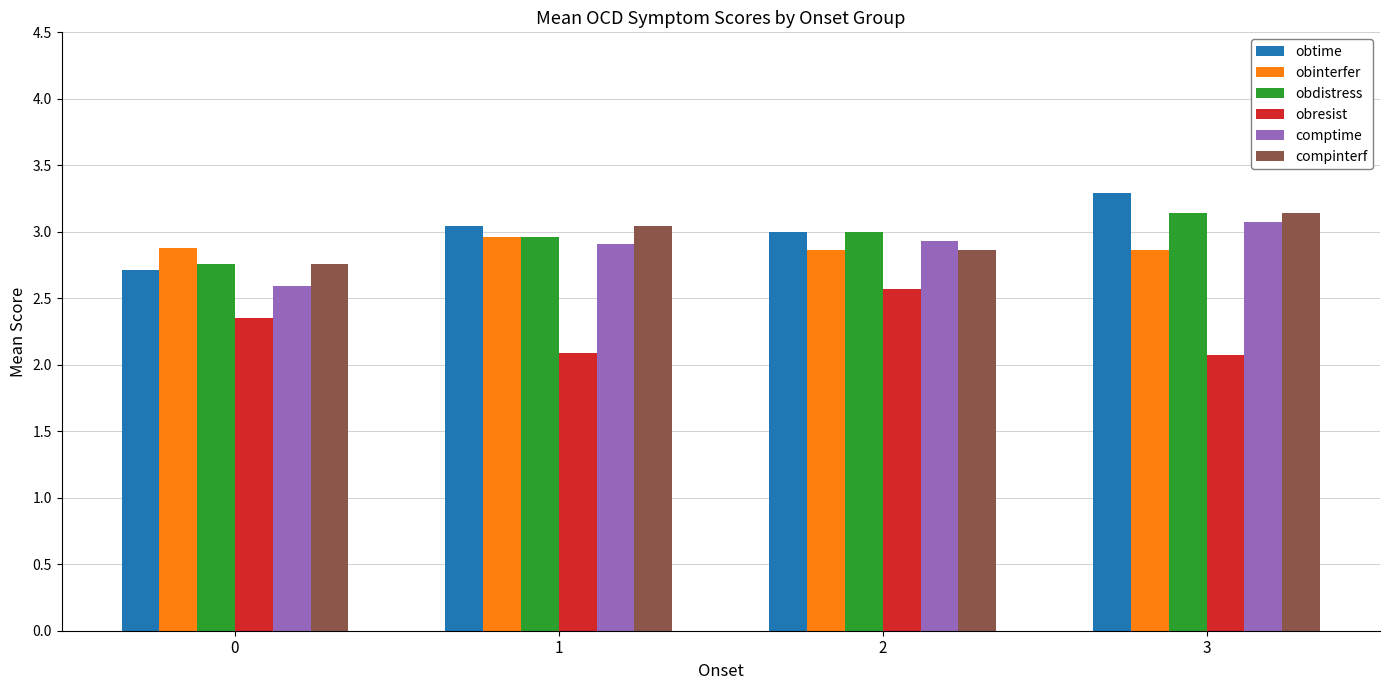

True or false: compinterf has a value of 4.7 at 2.

False